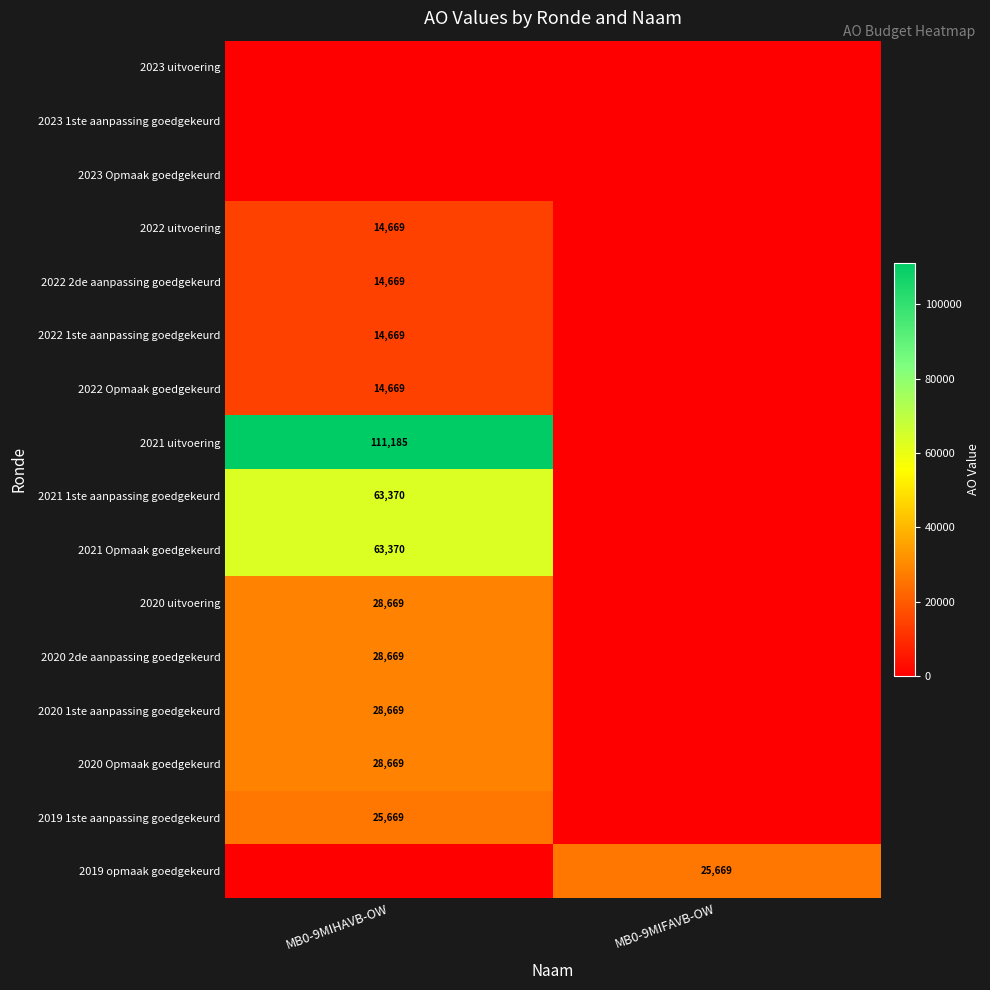

True or false: 2021 1ste aanpassing goedgekeurd has a value of 91707 at MB0-9MIHAVB-OW.

False